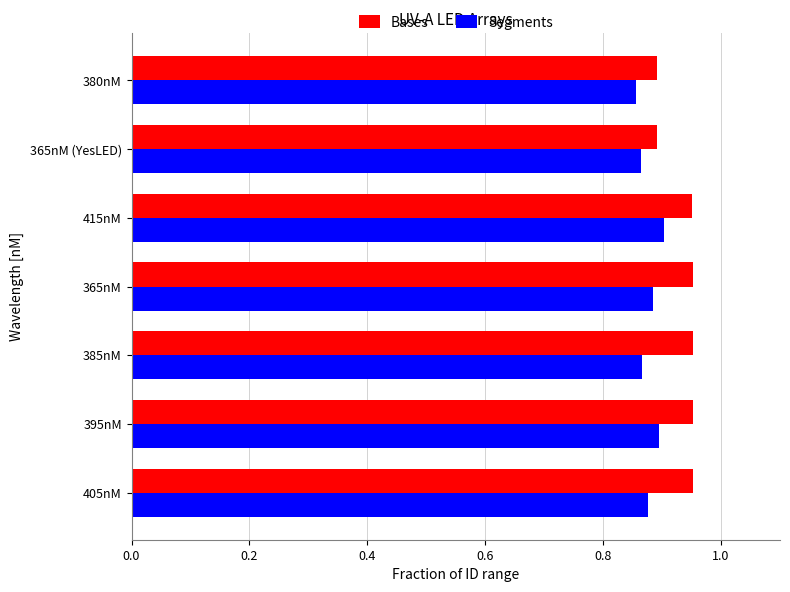

What is the sum of all Segments values?

6.1